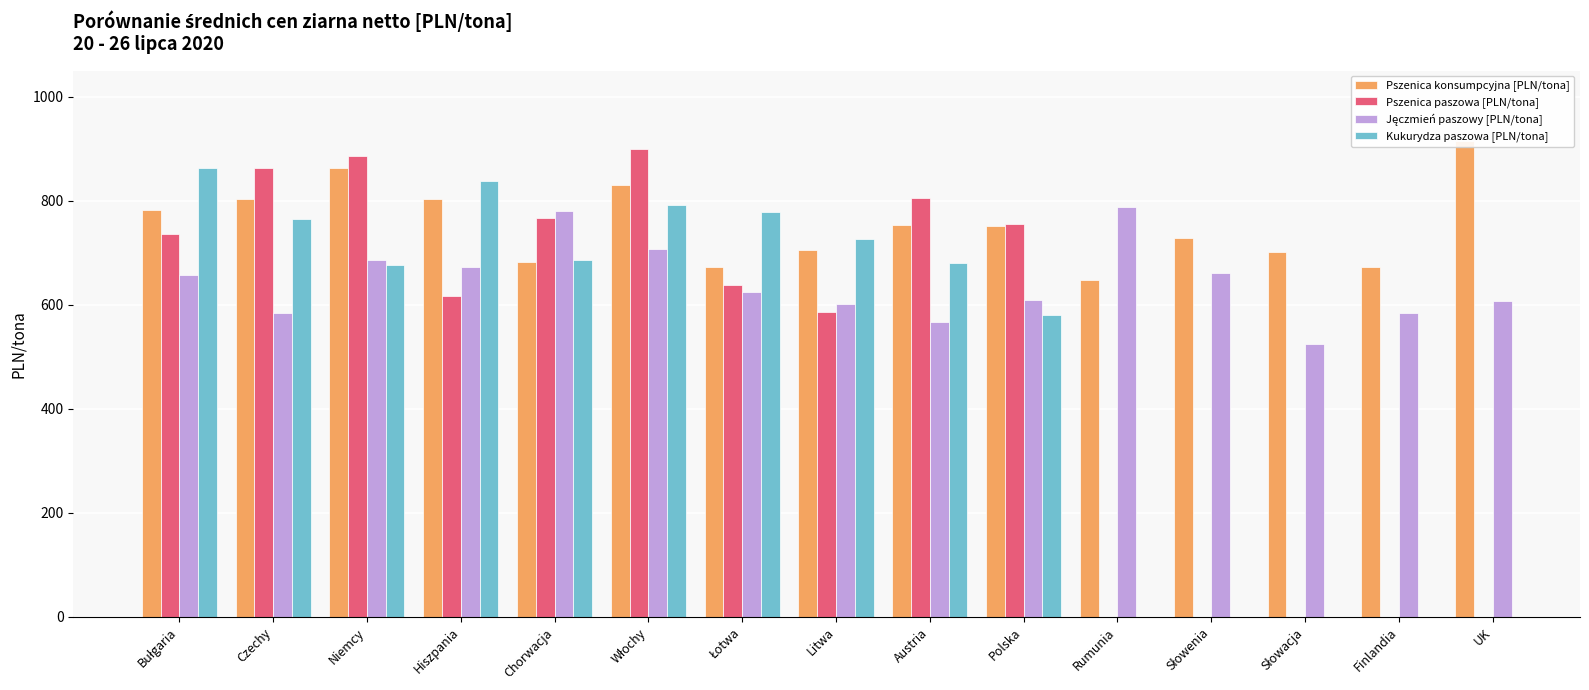

What position from the left is Rumunia?

11